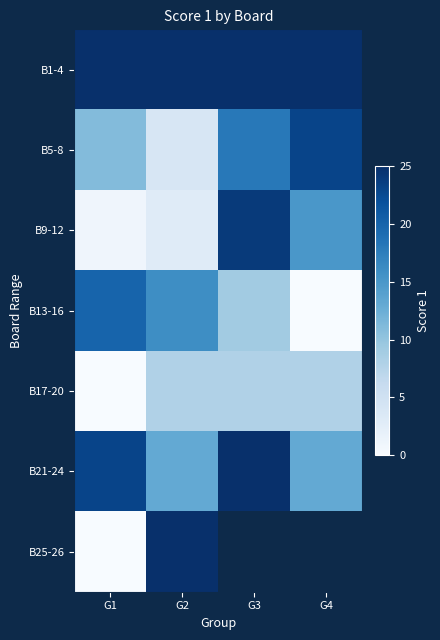

The B1-4 series shows 11.3 at G2. True or false?

False